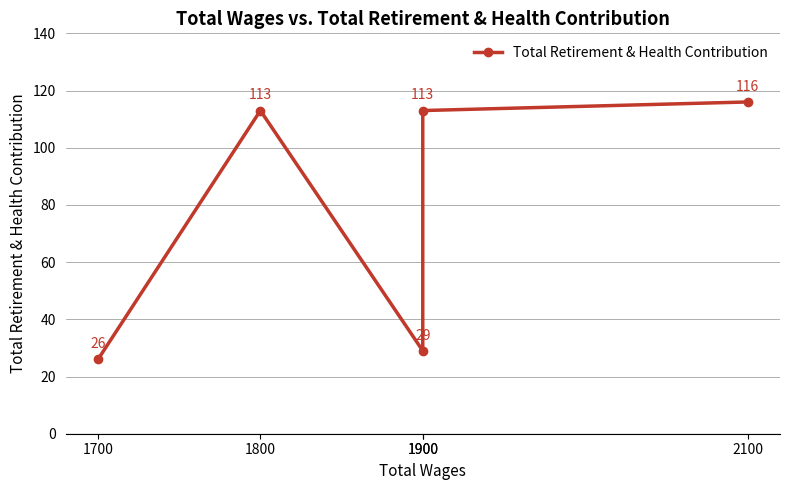

Is it true that the value at 1700 is 10?

False